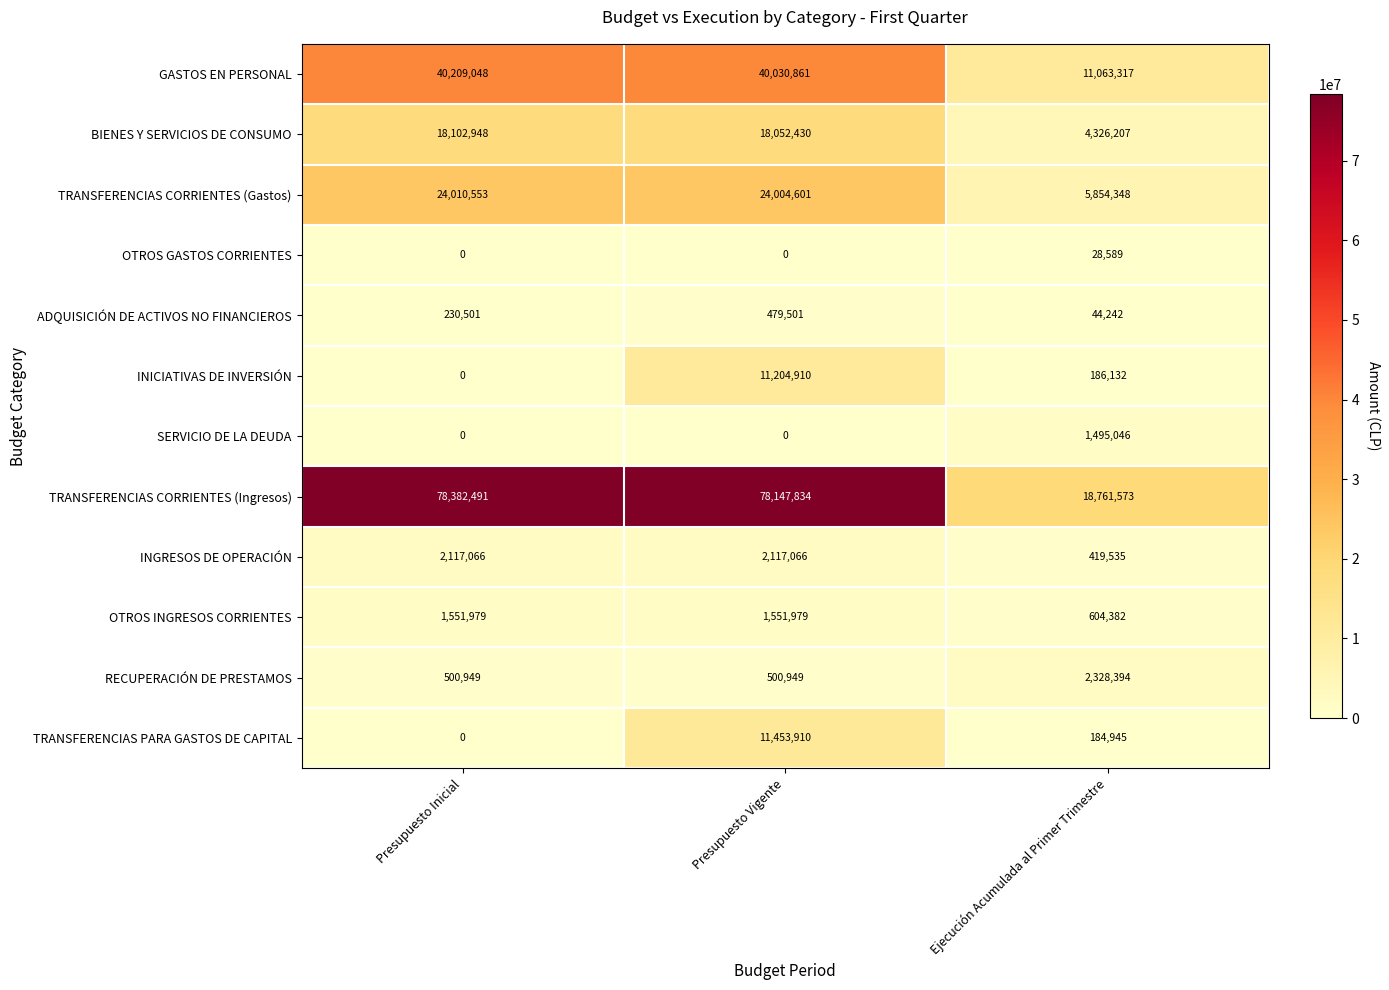

What is the greatest value displayed?

78382491